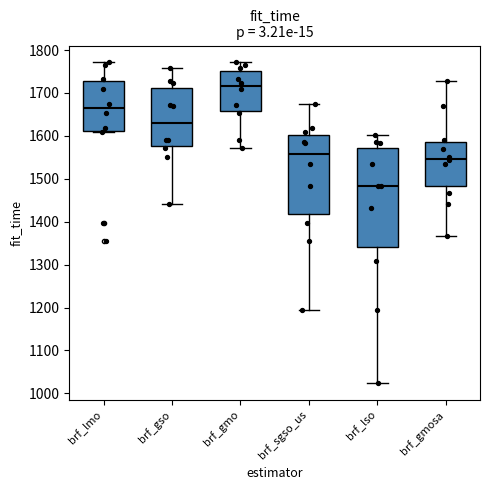

Reading left to right, transcribe this box plot: for each box, give where its median line is, the range the box spans, and where its two whiskers end, as read against the y-axis. The values are not printed on the chart, so give them approximately, as read against the axis.

brf_lmo: median 1660, box 1610 to 1730, whiskers 1610 to 1770
brf_gso: median 1630, box 1580 to 1710, whiskers 1440 to 1760
brf_gmo: median 1720, box 1660 to 1750, whiskers 1570 to 1770
brf_sgso_us: median 1560, box 1420 to 1600, whiskers 1190 to 1670
brf_lso: median 1480, box 1340 to 1570, whiskers 1020 to 1600
brf_gmosa: median 1550, box 1480 to 1580, whiskers 1370 to 1730